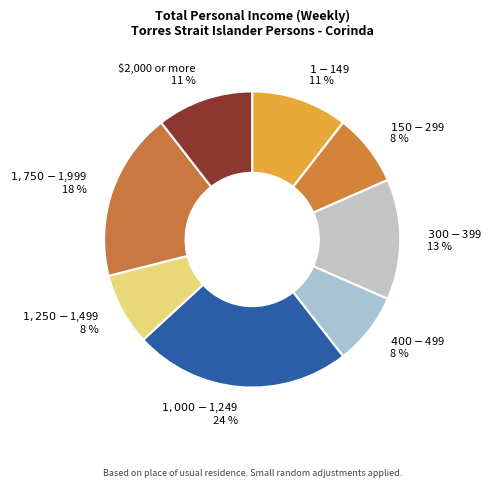

To the nearest percent, what is the average slice percentage?

12%